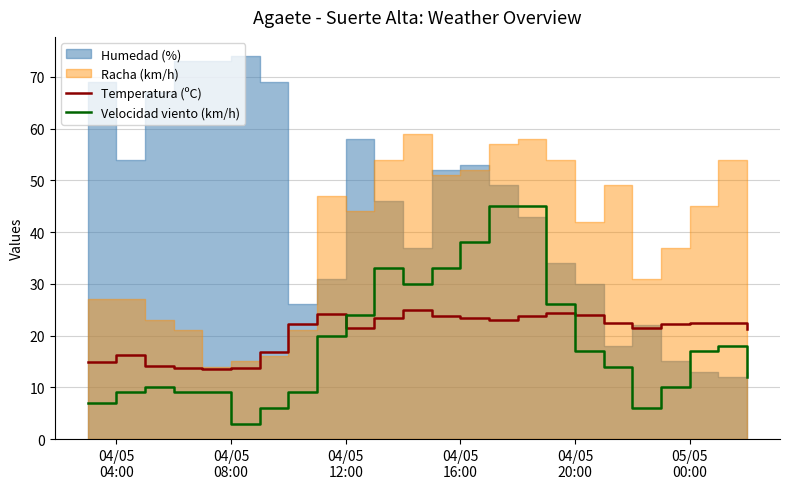

What is the lowest value of the Temperatura (ºC) series?

13.5